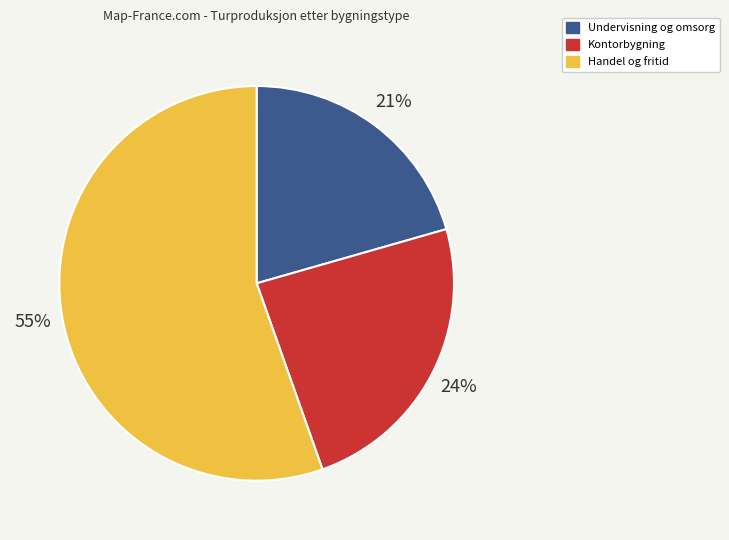

Does any single category account for the majority?

Yes